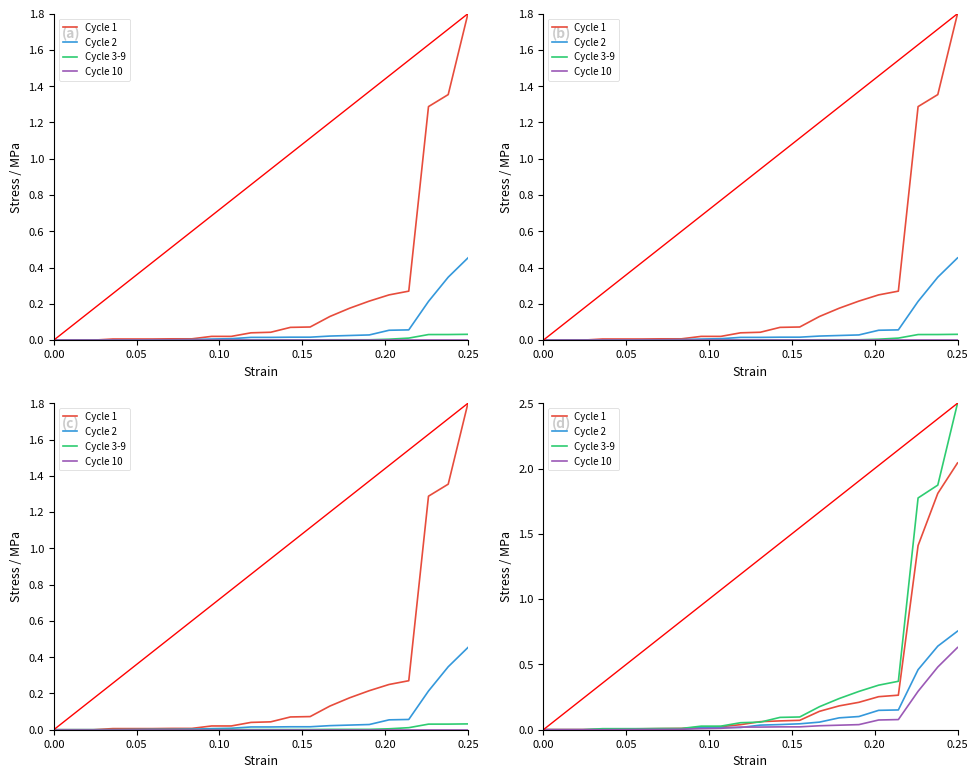

Is it true that Cycle 2 equals 0.0 at 0.10?

True